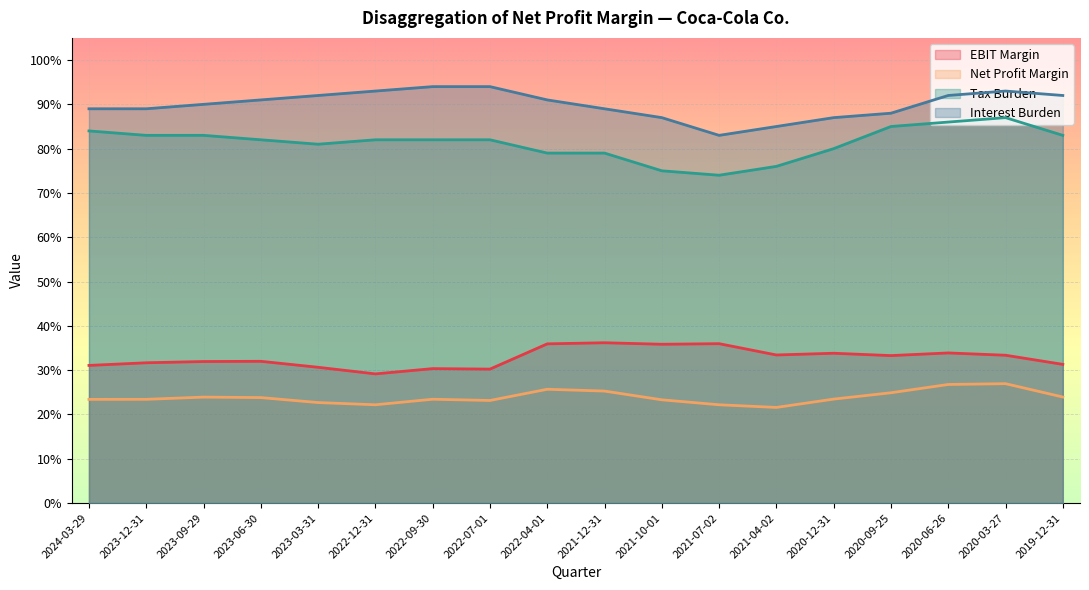

True or false: Net Profit Margin and Tax Burden intersect in this chart.

False